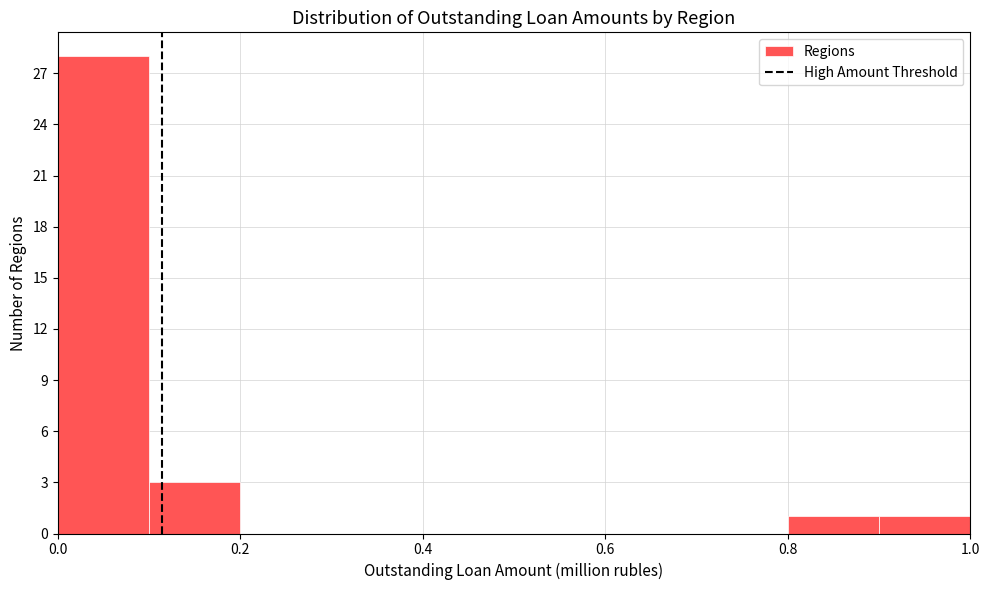

Reading left to right, transcribe this chart: for each bar, give the range it covers on the x-axis and its height. Neither the bar edges nor the heights are printed on the chart, so give them approximately, as read against the axes.

0.0 to 0.1: 28
0.1 to 0.2: 3
0.2 to 0.3: 0
0.3 to 0.4: 0
0.4 to 0.5: 0
0.5 to 0.6: 0
0.6 to 0.7: 0
0.7 to 0.8: 0
0.8 to 0.9: 1
0.9 to 1.0: 1